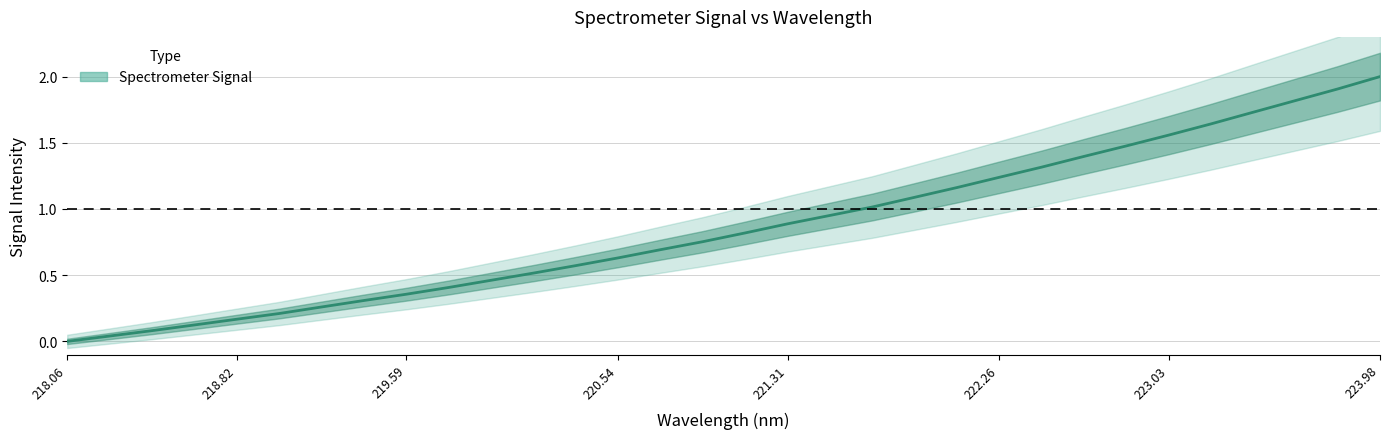

What value does the data have at 219.59?

0.4